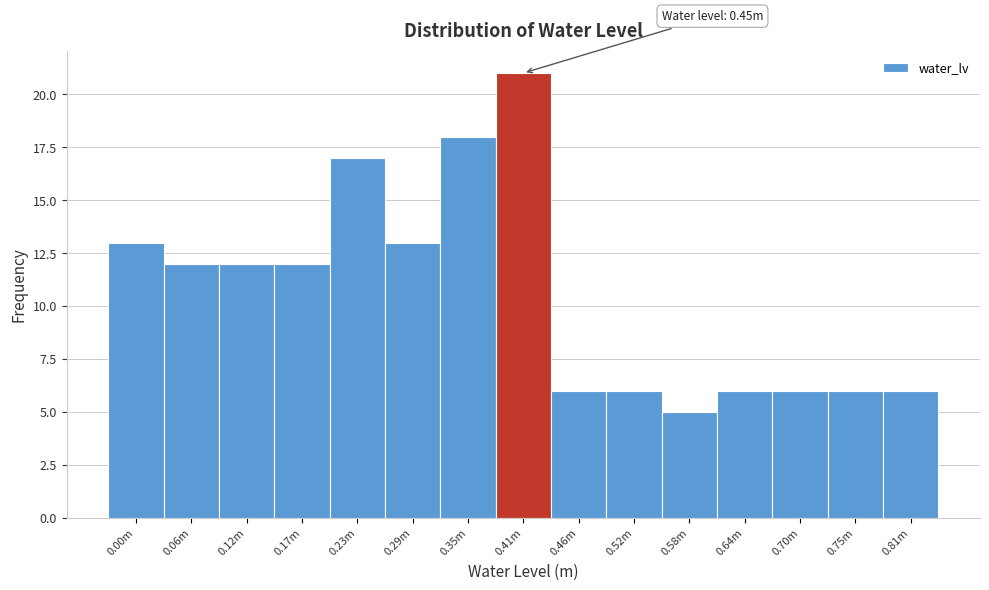

Reading left to right, transcribe all the data shown in this chart.

13	12	12	12	17	13	18	21	6	6	5	6	6	6	6